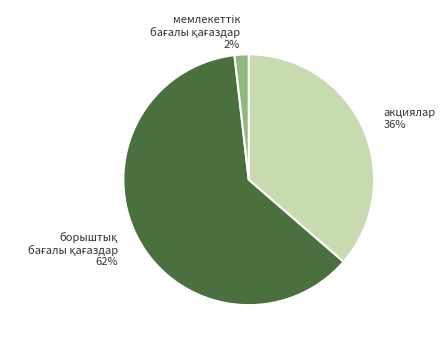

To the nearest percent, what is the average slice percentage?

33%